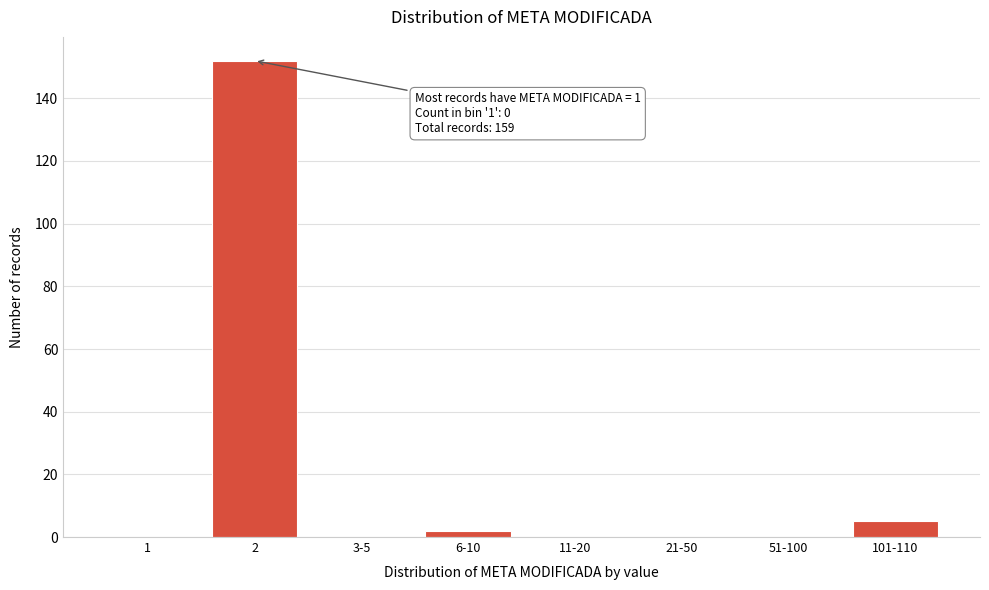

Reading right to left, transcribe all the data shown in this chart.

101-110=5	51-100=0	21-50=0	11-20=0	6-10=2	3-5=0	2=152	1=0